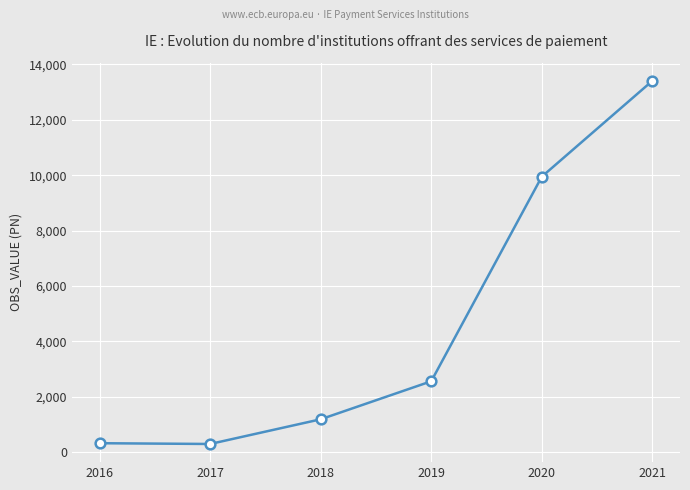

The chart shows a value of 1716.7 at 2018. True or false?

False